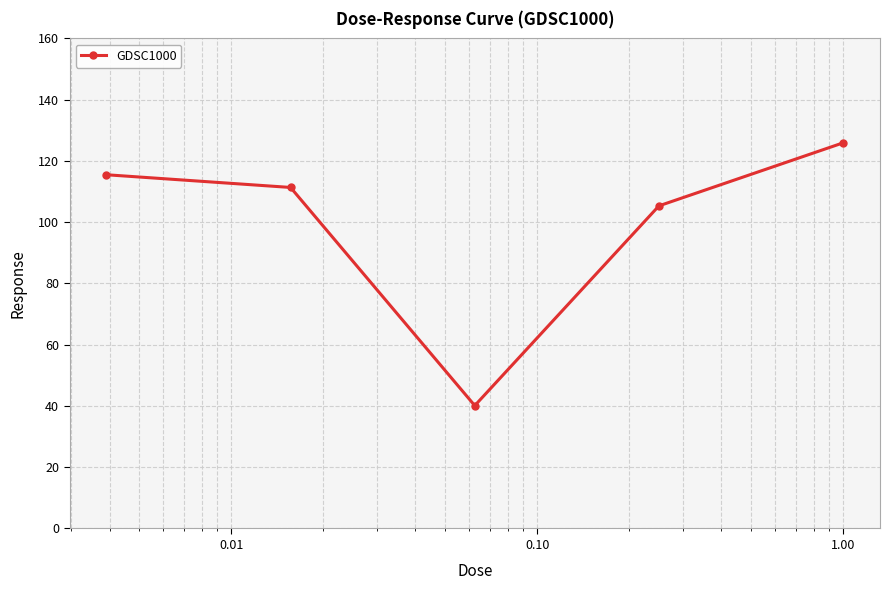

True or false: the data has more than 2 interior local peaks.

False